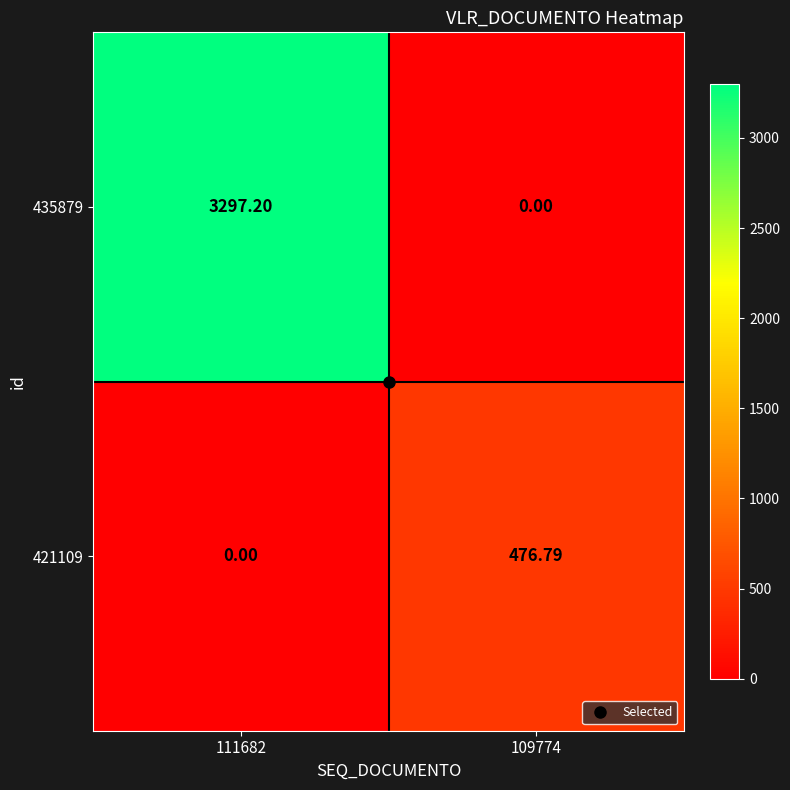

Is the value of 435879 at 111682 greater than the value of 421109 at 109774?

Yes